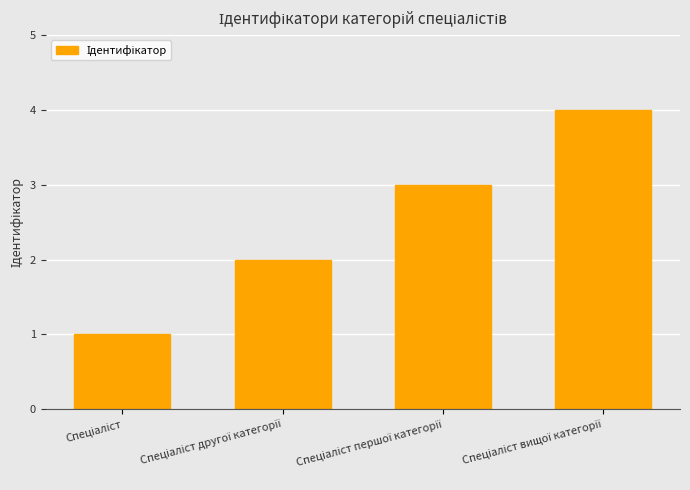

How many data points are less than 3?

2